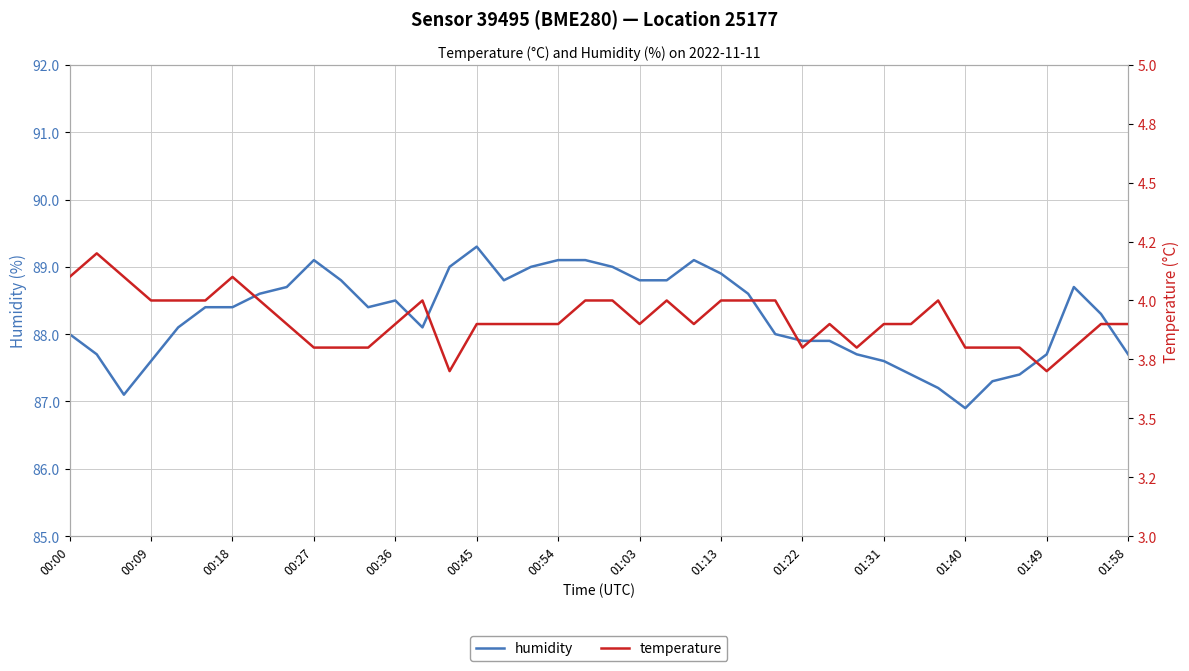

The humidity series shows 89.1 at 00:54. True or false?

True